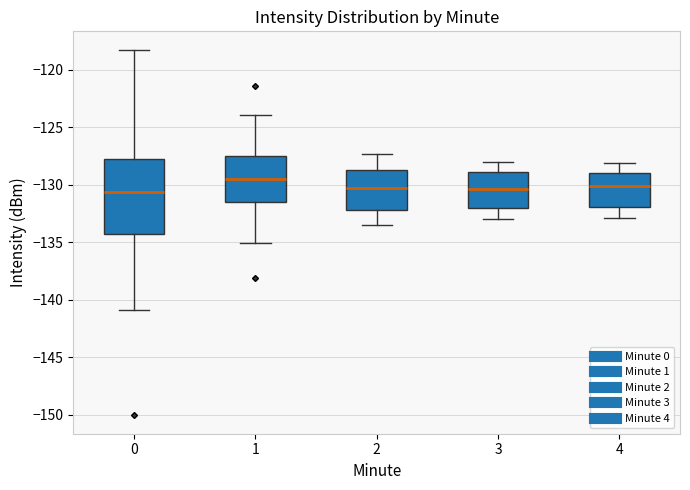

Which box has the highest median line?

1